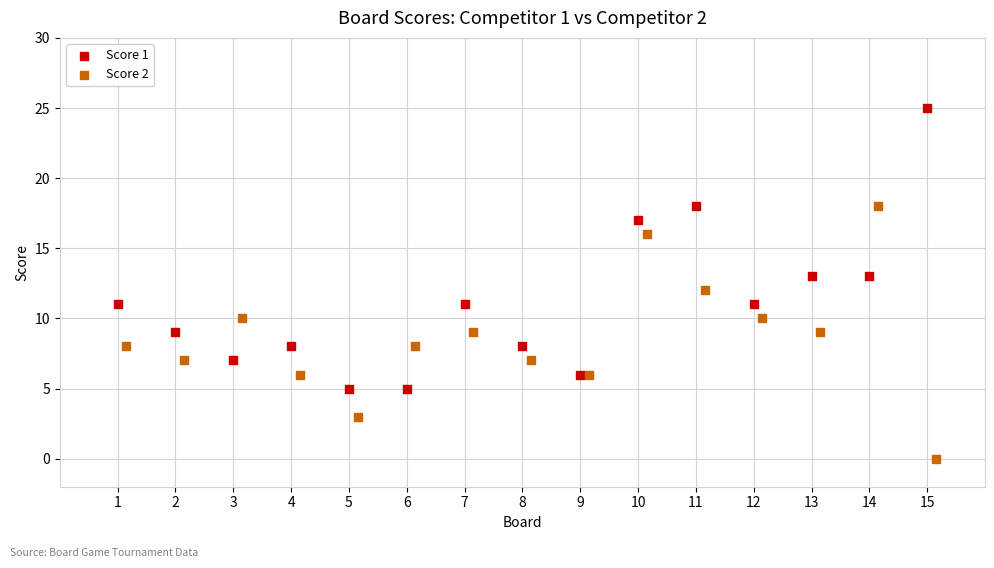

Which series reaches the minimum Y coordinate?

Score 2